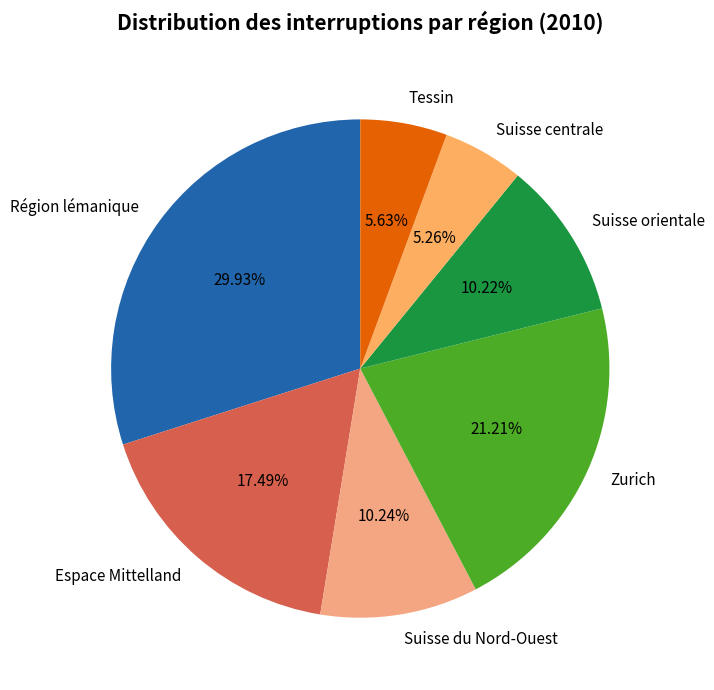

To the nearest percent, what portion does Suisse du Nord-Ouest represent?

10%